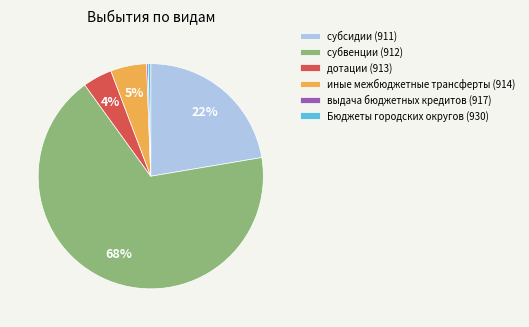

To the nearest percent, what is the average slice percentage?

17%